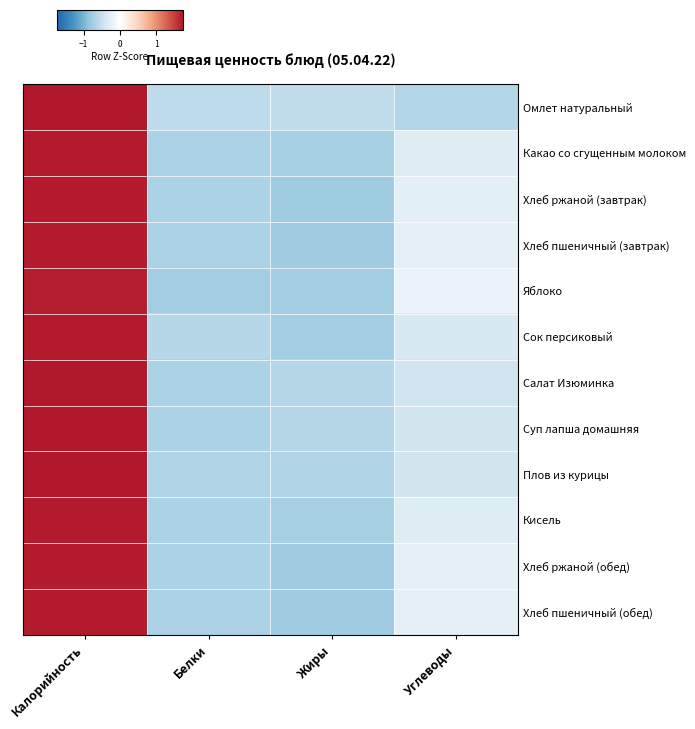

Reading right to left, list all the values displayed in this chart.

Омлет натуральный: Углеводы=-0.6	Жиры=-0.5	Белки=-0.6	Калорийность=1.7
Какао со сгущенным молоком: Углеводы=-0.3	Жиры=-0.7	Белки=-0.7	Калорийность=1.7
Хлеб ржаной (завтрак): Углеводы=-0.3	Жиры=-0.8	Белки=-0.7	Калорийность=1.7
Хлеб пшеничный (завтрак): Углеводы=-0.2	Жиры=-0.8	Белки=-0.7	Калорийность=1.7
Яблоко: Углеводы=-0.2	Жиры=-0.7	Белки=-0.7	Калорийность=1.7
Сок персиковый: Углеводы=-0.4	Жиры=-0.7	Белки=-0.6	Калорийность=1.7
Салат Изюминка: Углеводы=-0.4	Жиры=-0.6	Белки=-0.7	Калорийность=1.7
Суп лапша домашняя: Углеводы=-0.4	Жиры=-0.6	Белки=-0.7	Калорийность=1.7
Плов из курицы: Углеводы=-0.4	Жиры=-0.7	Белки=-0.7	Калорийность=1.7
Кисель: Углеводы=-0.3	Жиры=-0.7	Белки=-0.7	Калорийность=1.7
Хлеб ржаной (обед): Углеводы=-0.3	Жиры=-0.8	Белки=-0.7	Калорийность=1.7
Хлеб пшеничный (обед): Углеводы=-0.2	Жиры=-0.8	Белки=-0.7	Калорийность=1.7